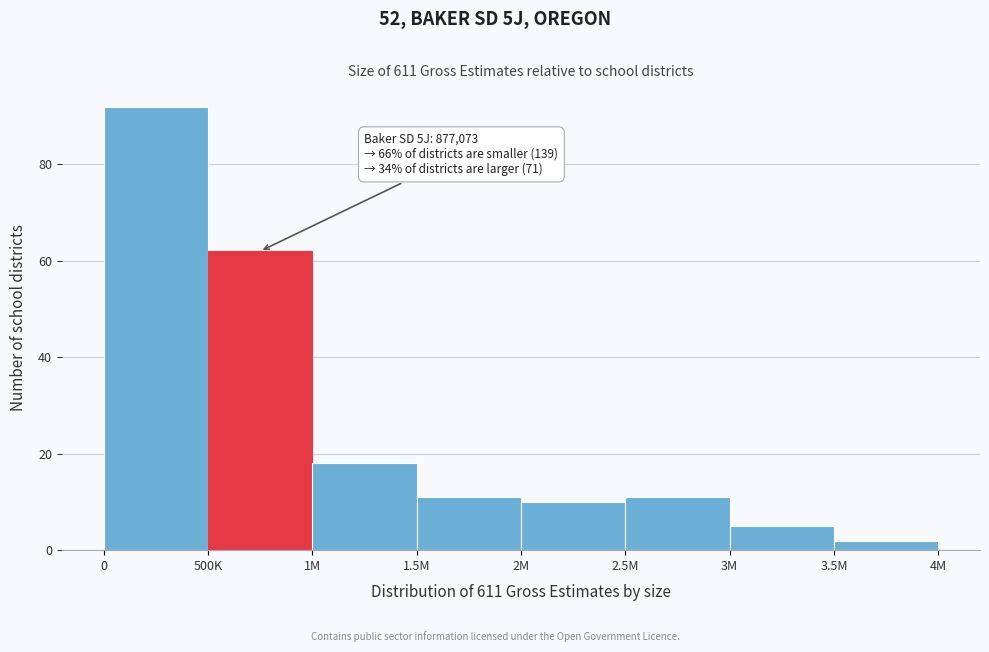

Reading left to right, what are all the values shown in this chart?

92	62	18	11	10	11	5	2